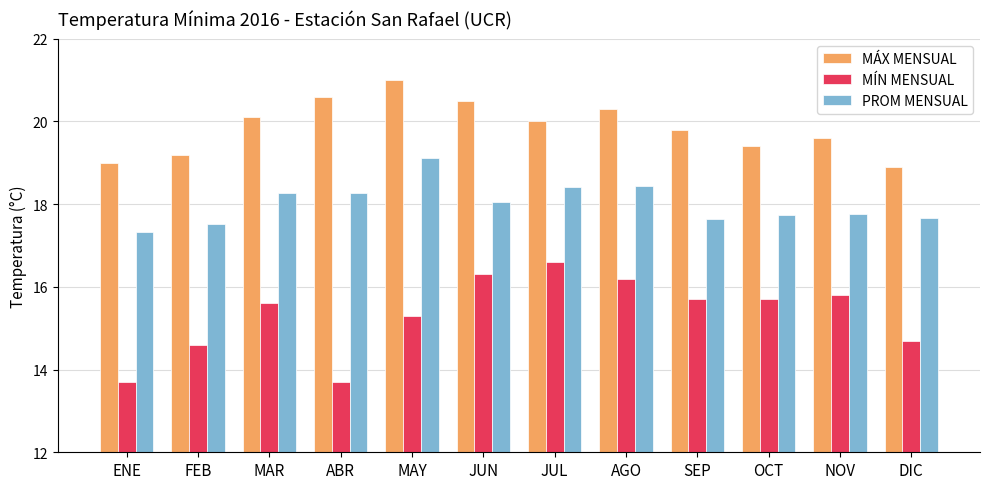

At which label does MÁX MENSUAL reach its minimum?

DIC